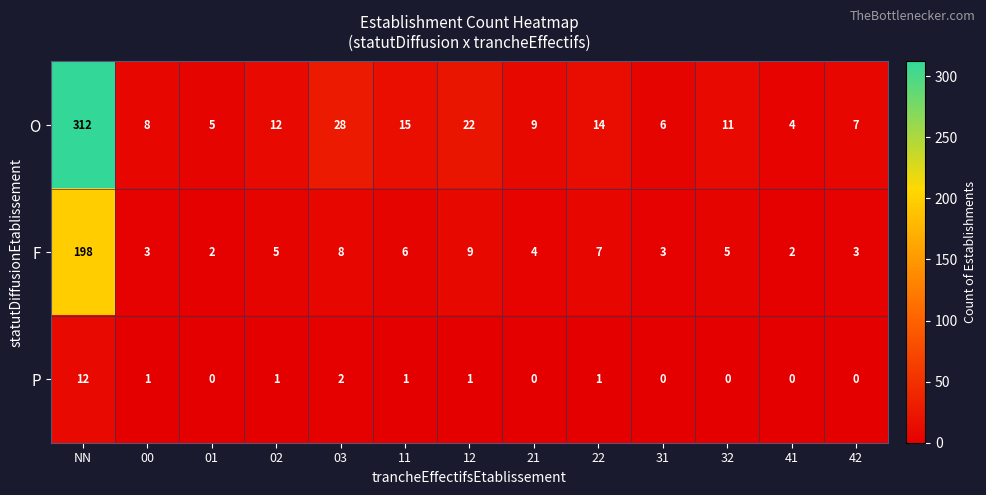

What is the sum of all O values?

453